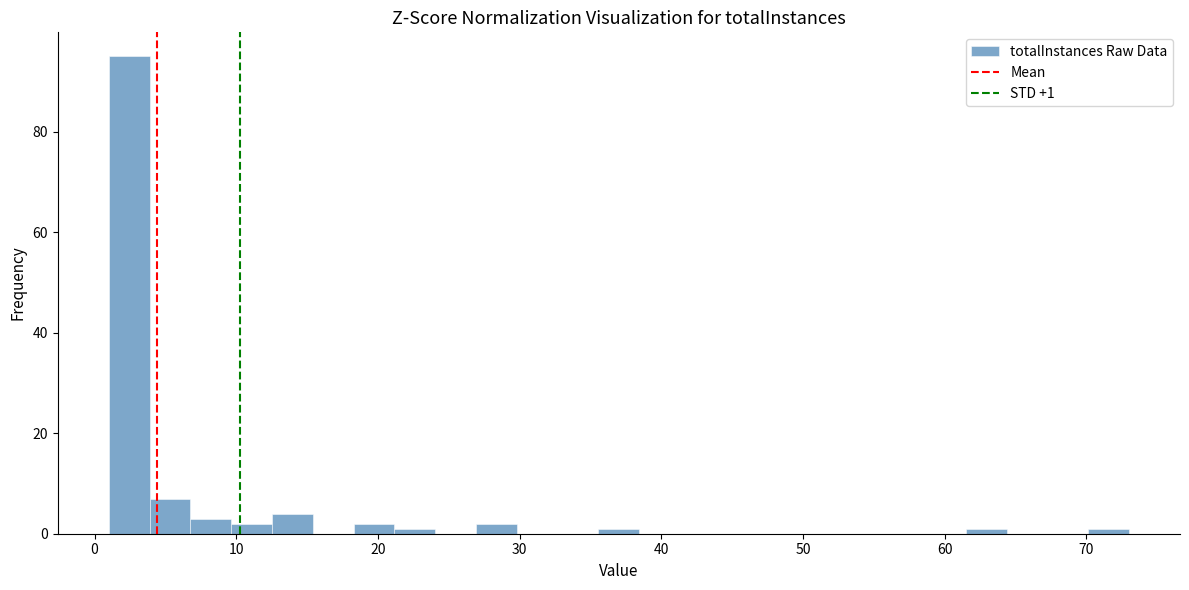

Read against the x-axis, roughly where is the centre of the tallest bar?

2